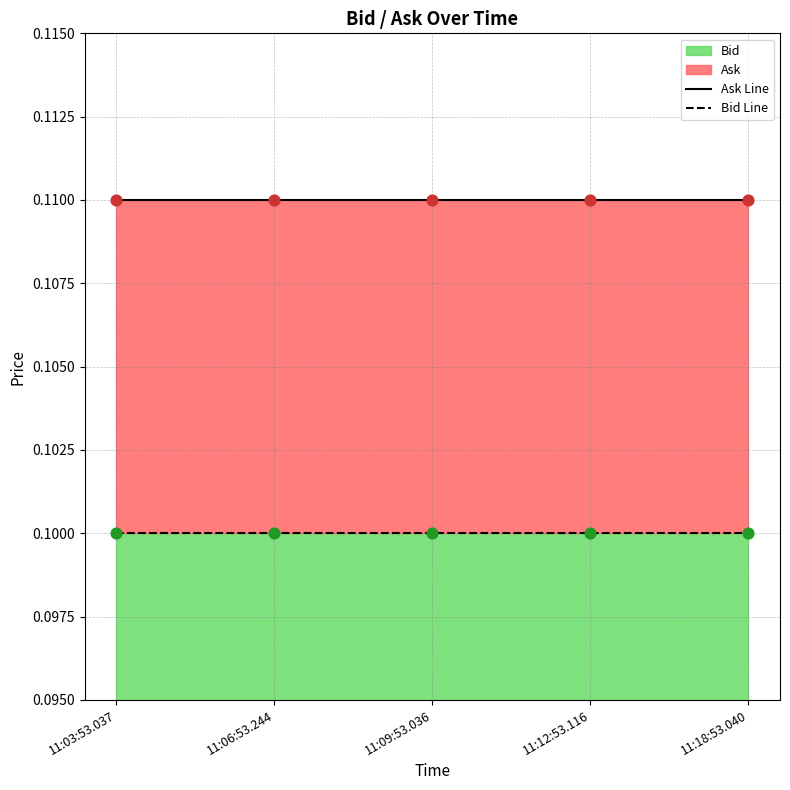

Is the value of Ask Points at 11:12:53.116 greater than the value of Ask Line at 11:09:53.036?

No